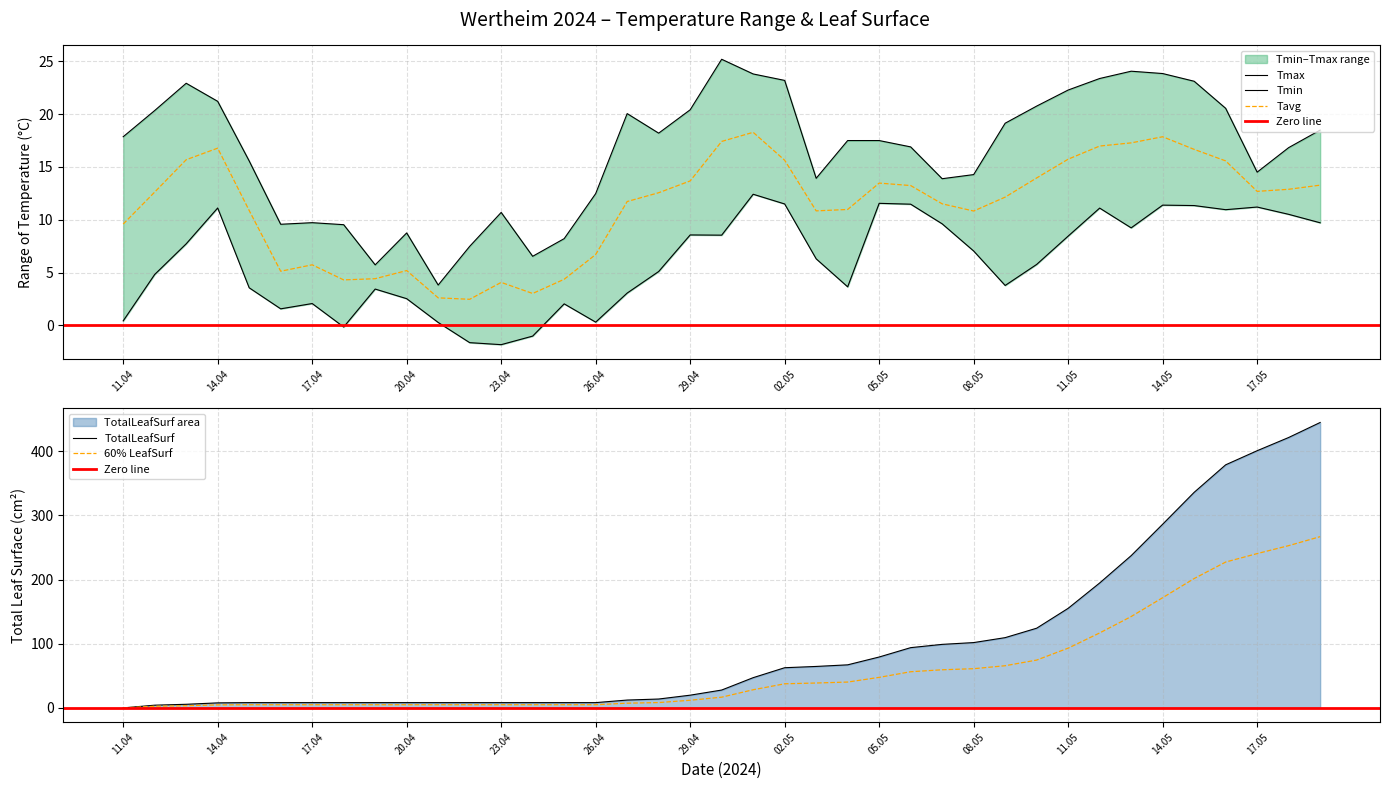

How many interior local valleys does the Tavg series have?

7